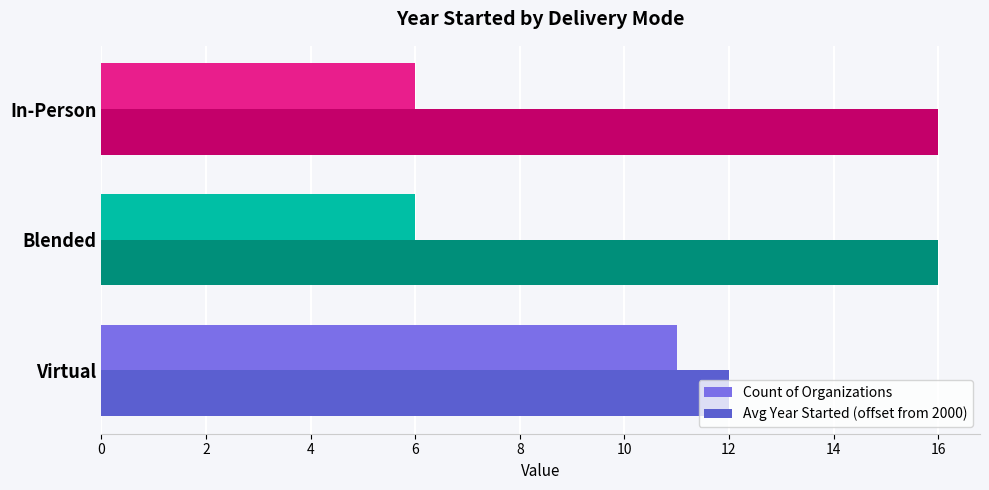

What is the maximum value shown in the chart?

16